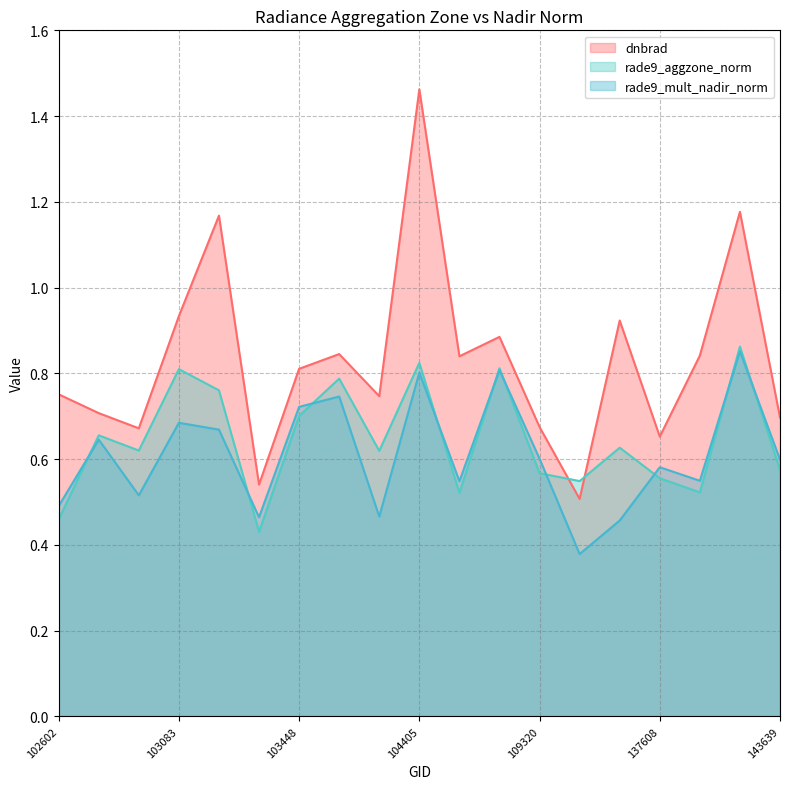

How many lines are shown in the chart?

3